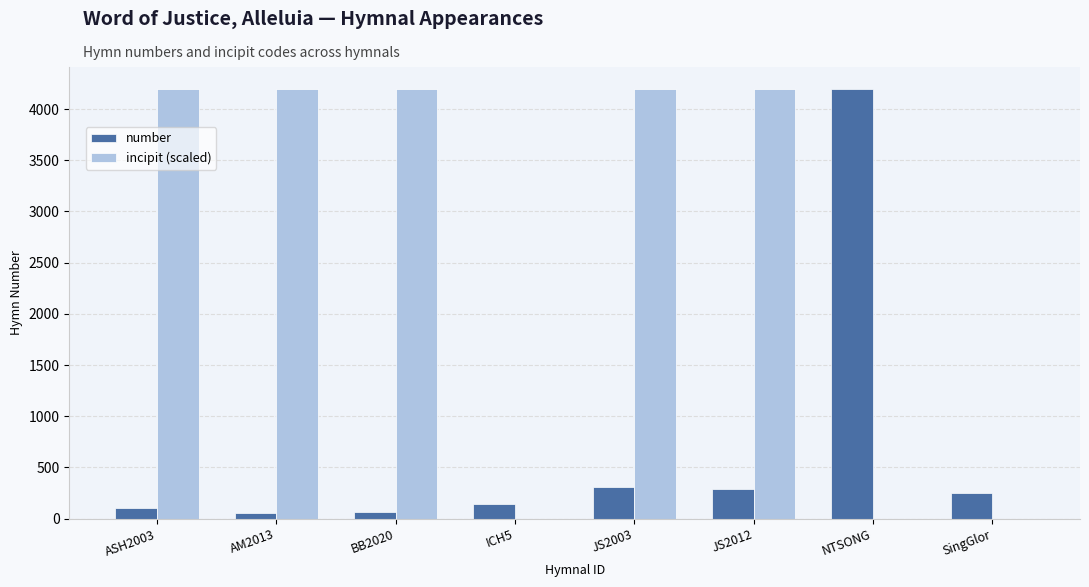

True or false: incipit (scaled) has a value of 4201 at AM2013.

True